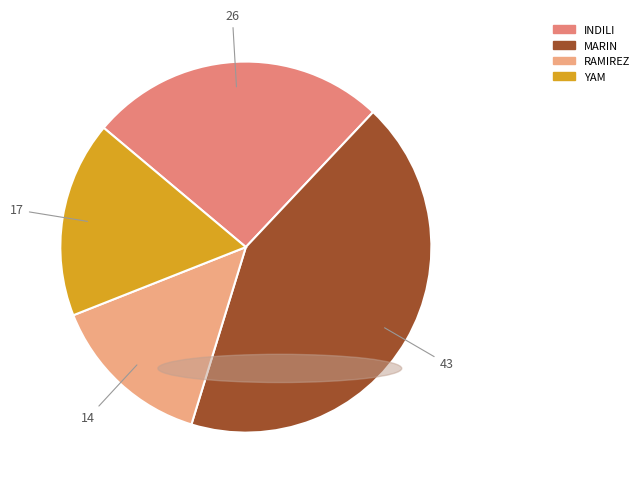

To the nearest percent, what is the difference between the YAM and RAMIREZ slice percentages?

3%